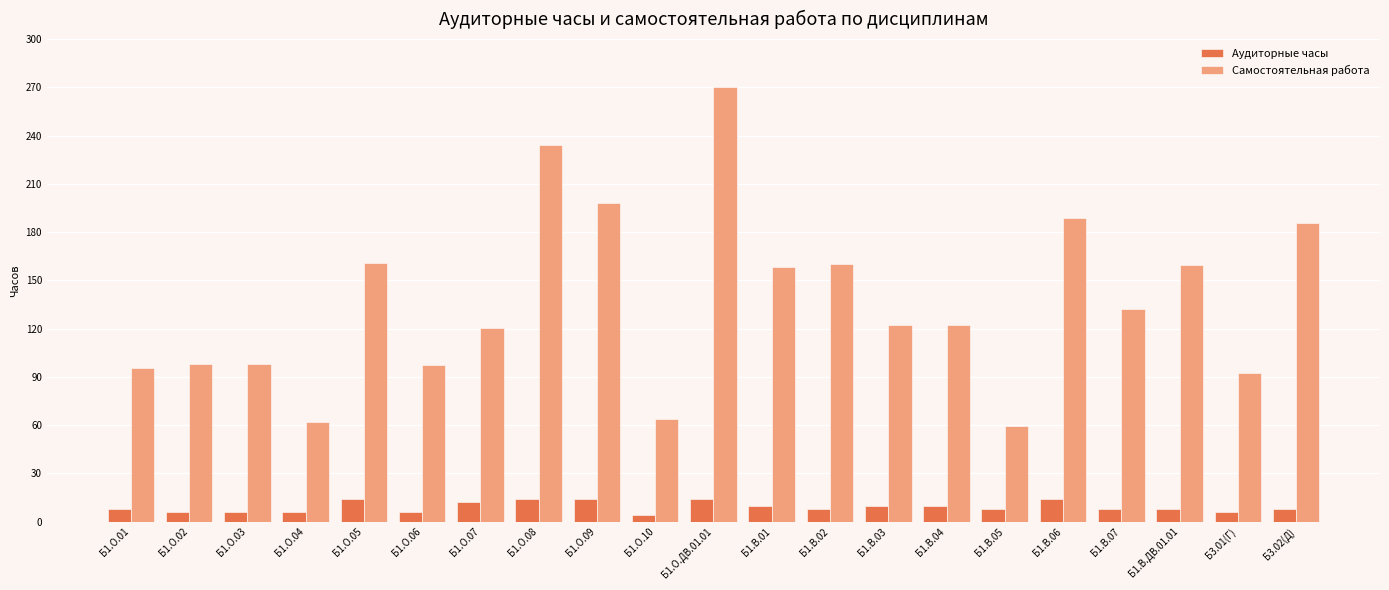

How many Аудиторные часы values are between 6 and 12?

15